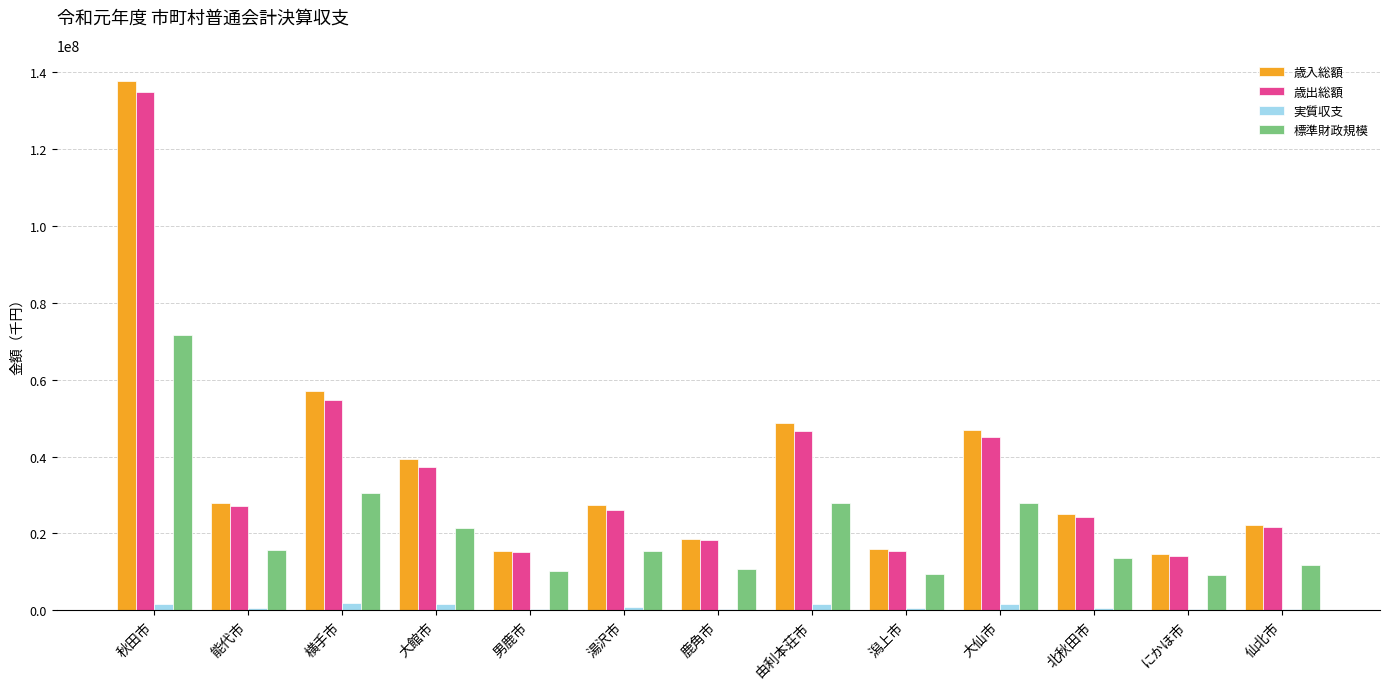

The 標準財政規模 series shows 2256852 at 鹿角市. True or false?

False